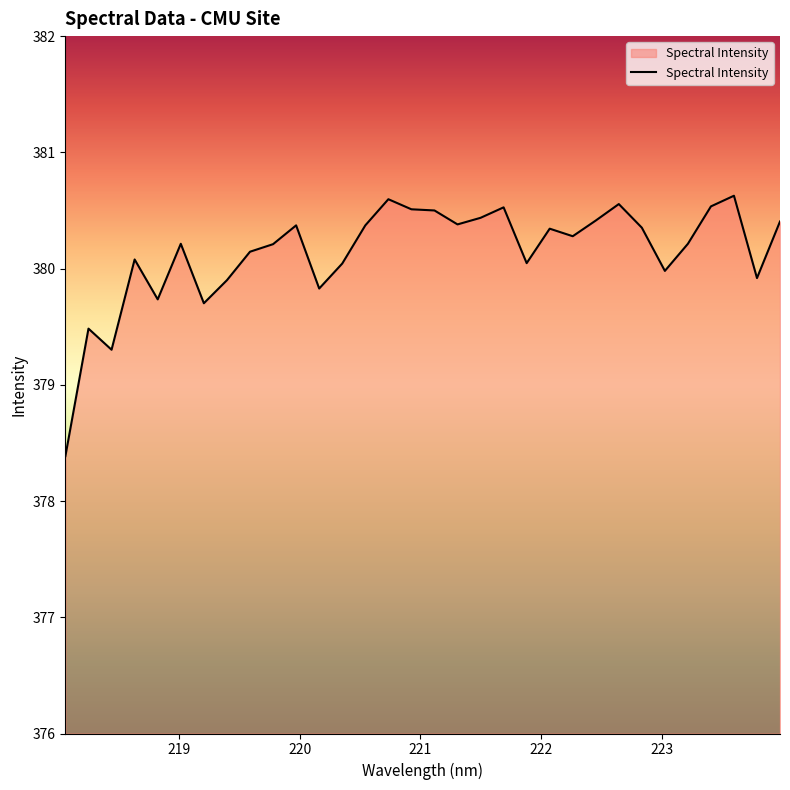

What is the sum of all values?

12164.4